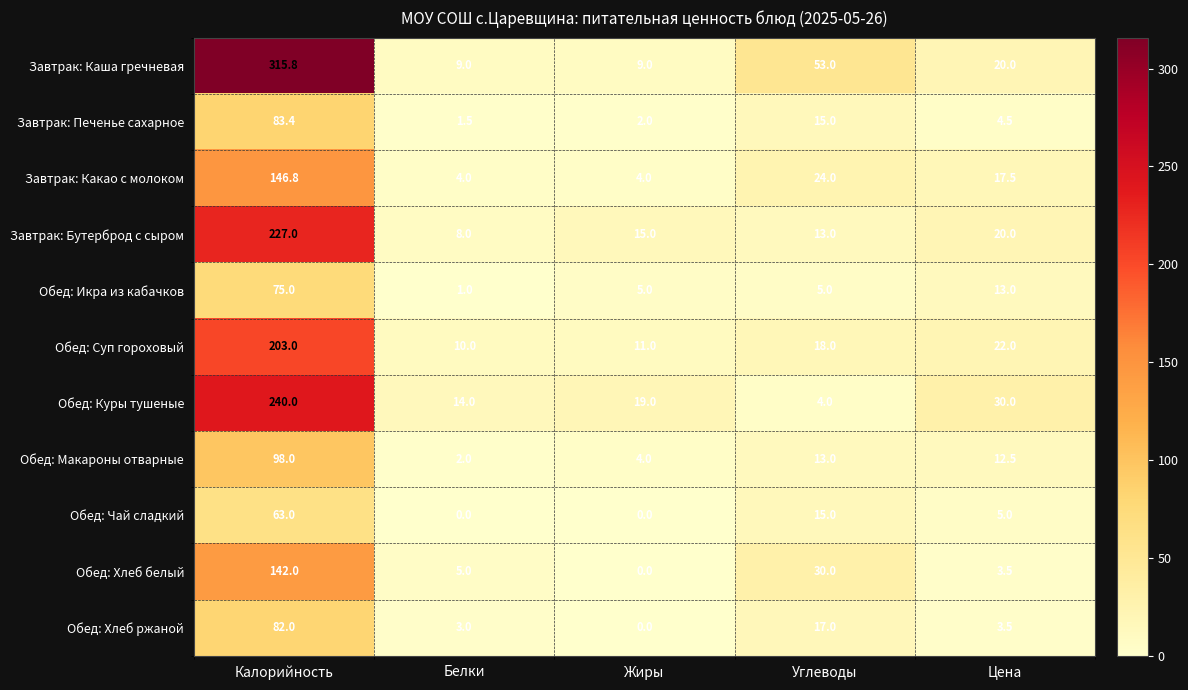

Which series has the widest spread of values?

Завтрак: Каша гречневая